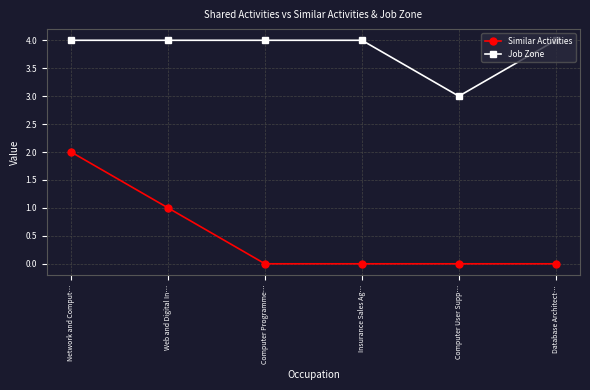

What are all the series names shown in the legend?

Similar Activities, Job Zone